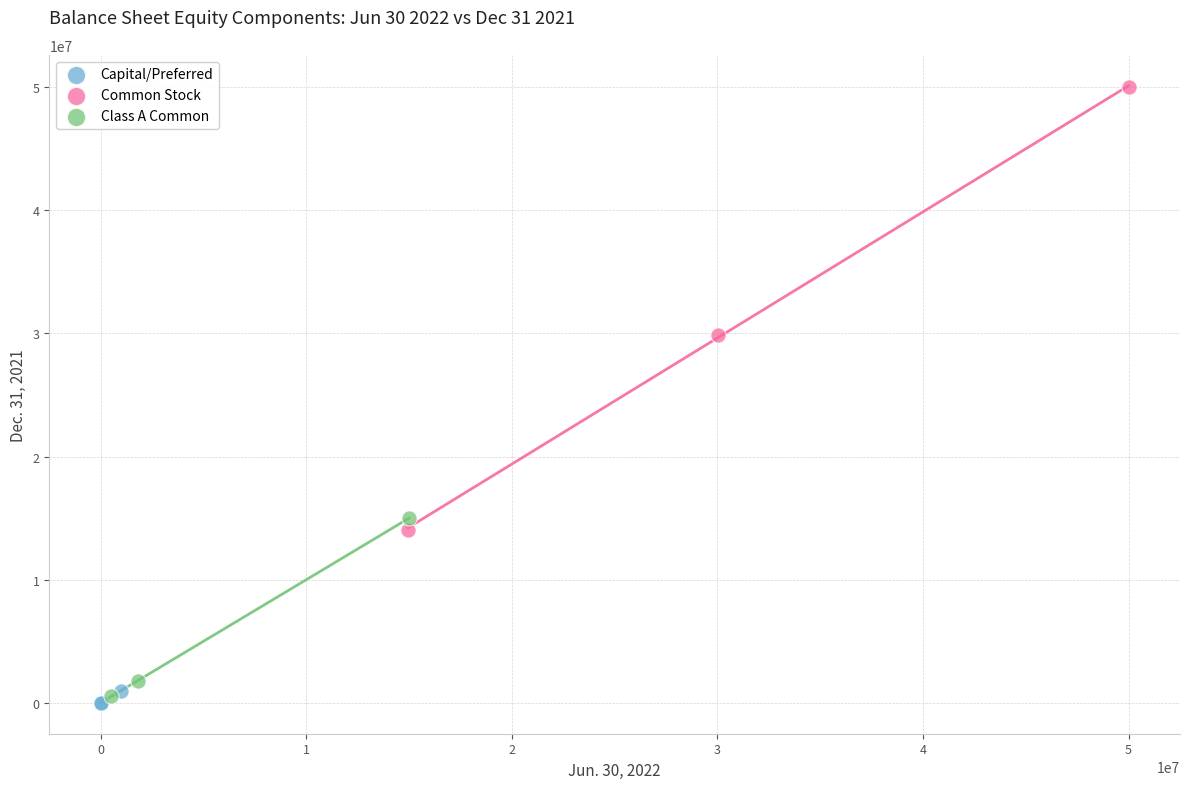

Which series has the largest Y range (max minus min)?

Common Stock